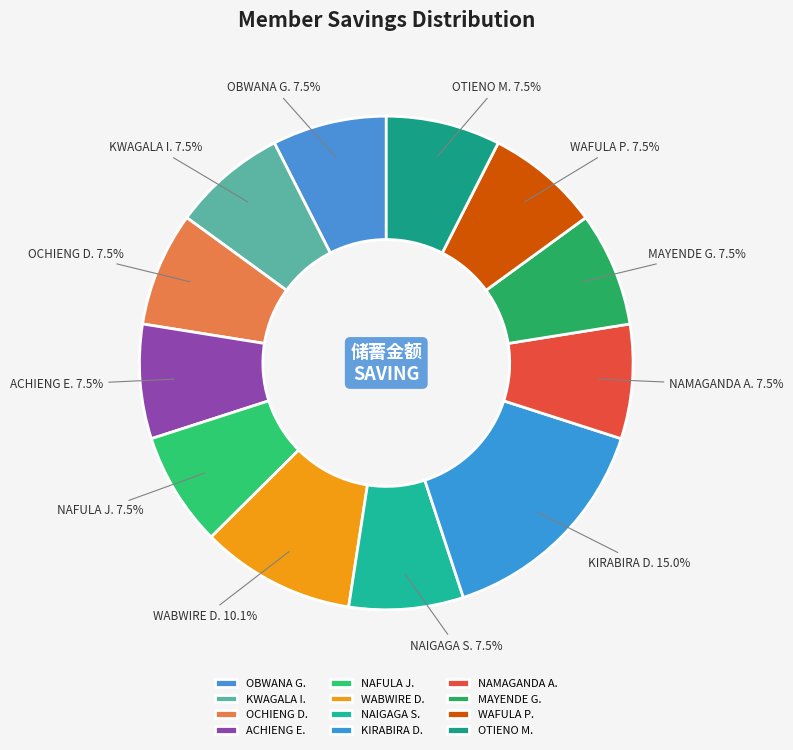

What is the largest slice in the pie chart?

KIRABIRA D.